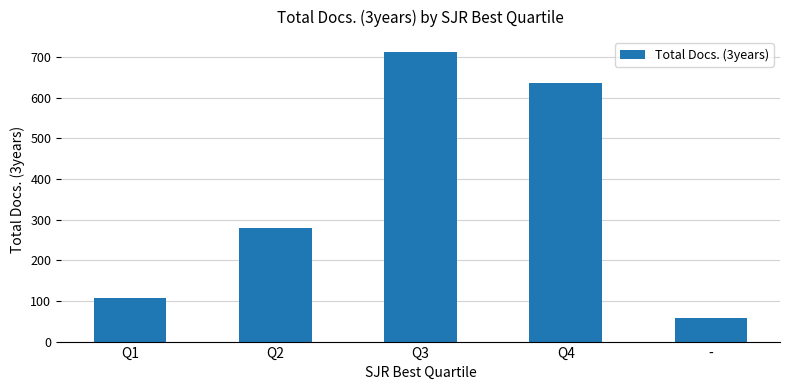

Reading right to left, transcribe all the data shown in this chart.

-=57	Q4=637	Q3=713	Q2=279	Q1=106